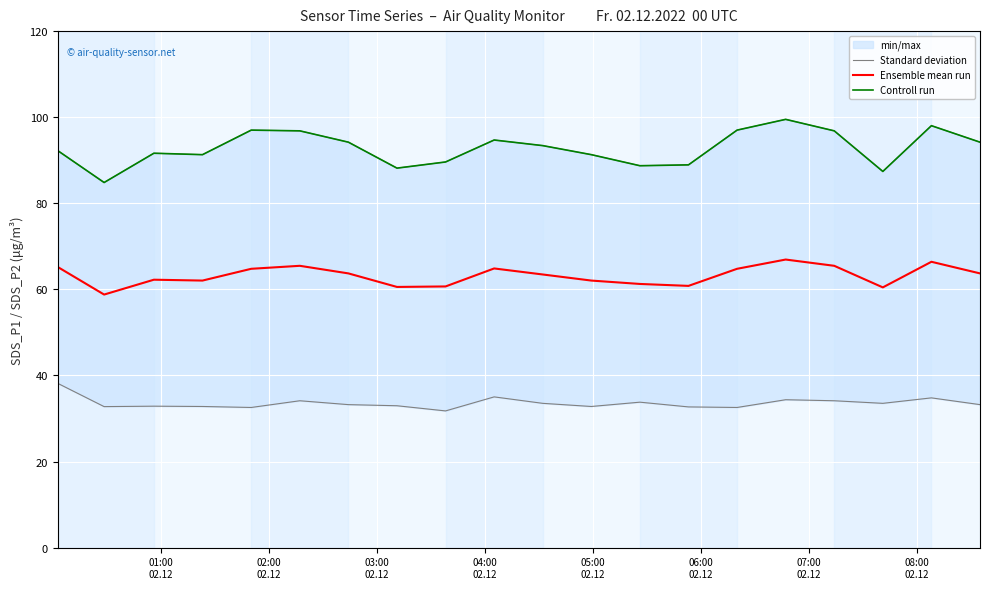

What is the lowest value of the Ensemble mean run series?

58.8